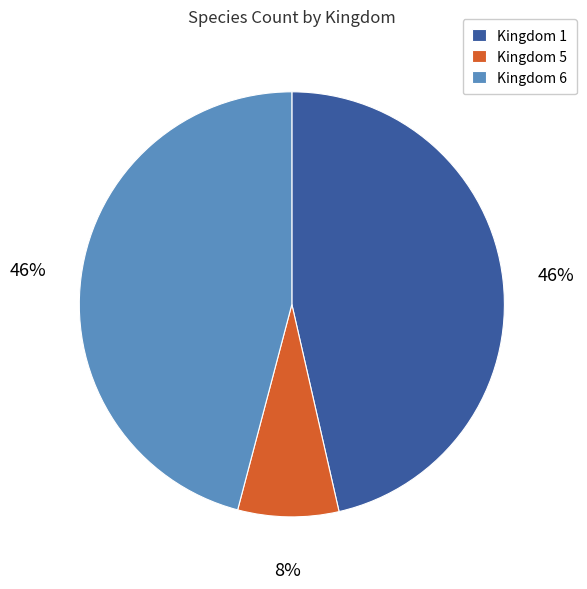

How many segments does this pie chart have?

3